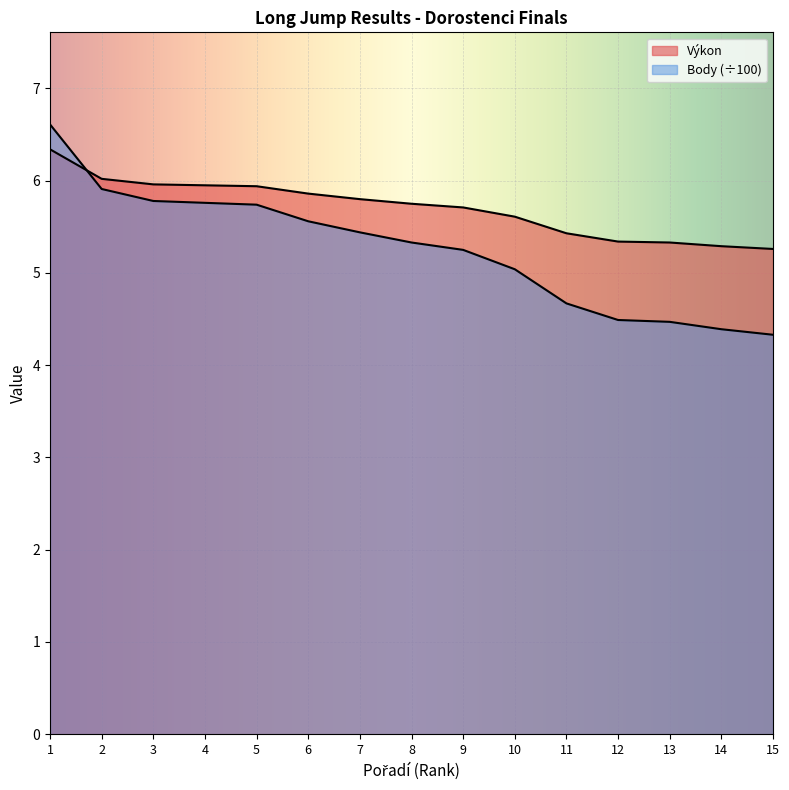

What is the maximum value shown in the chart?

6.6